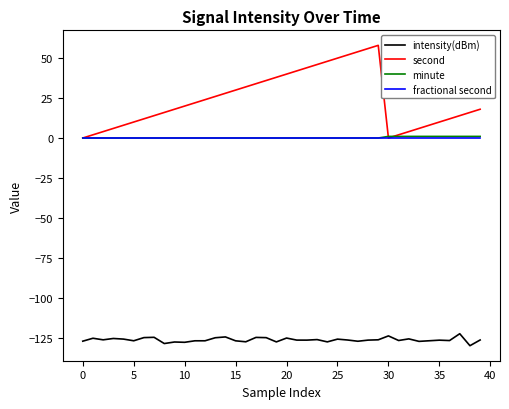

Does the chart have visible grid lines?

No